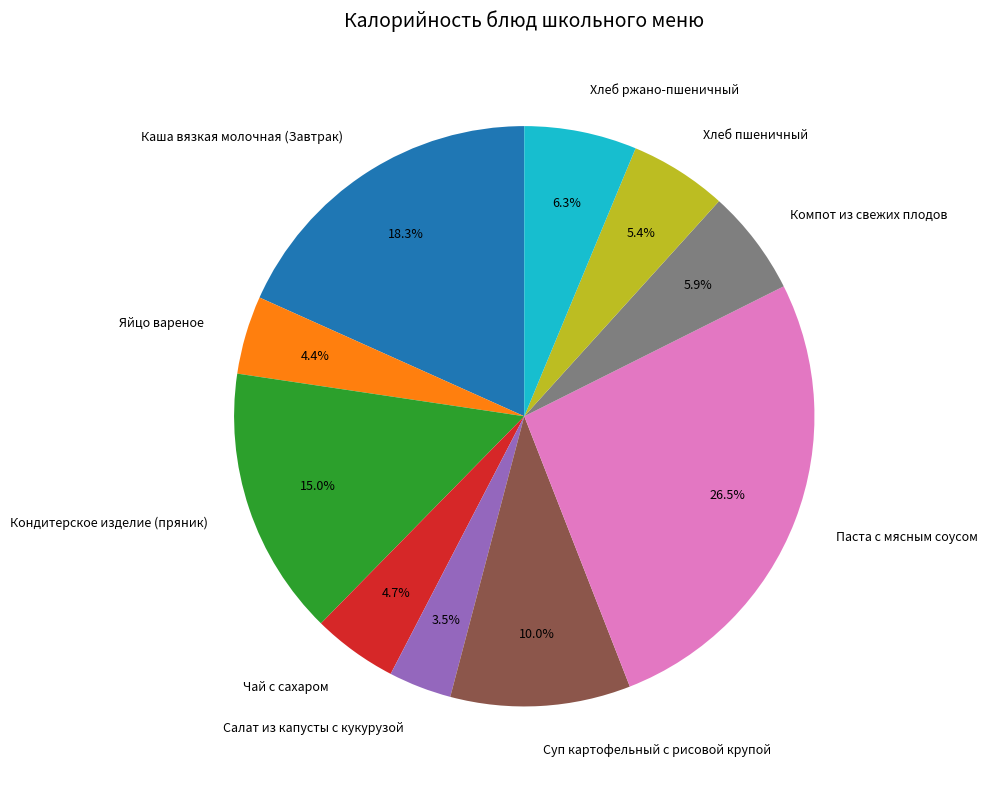

Combined, do Салат из капусты с кукурузой and Яйцо вареное account for over 50%?

No